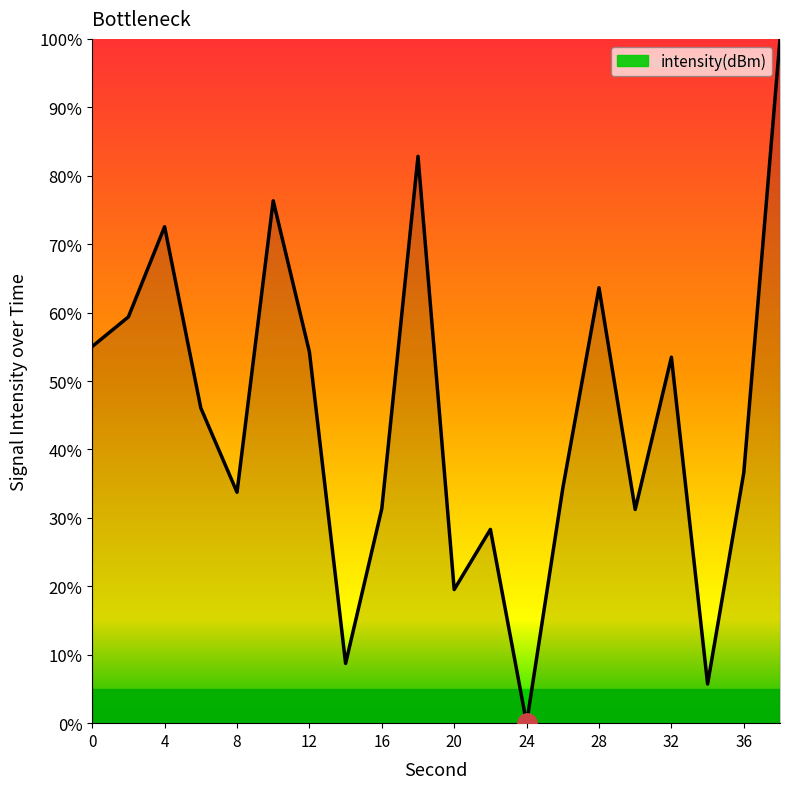

Does the chart have visible grid lines?

No